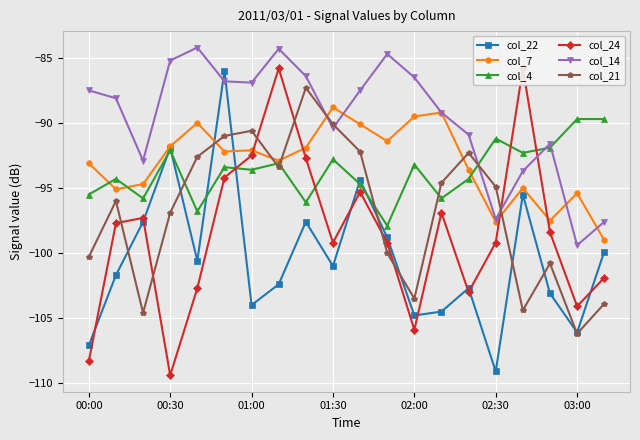

How many lines are shown in the chart?

6